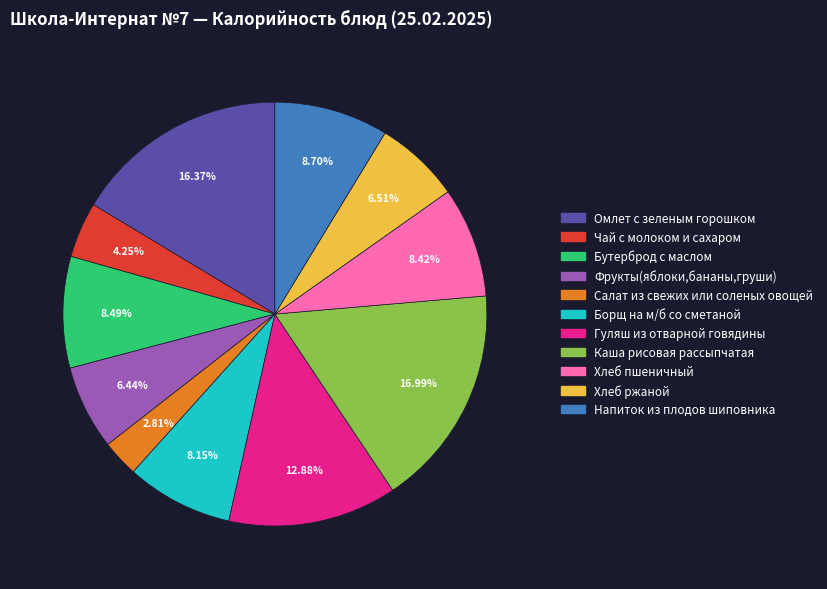

Does any single category account for the majority?

No